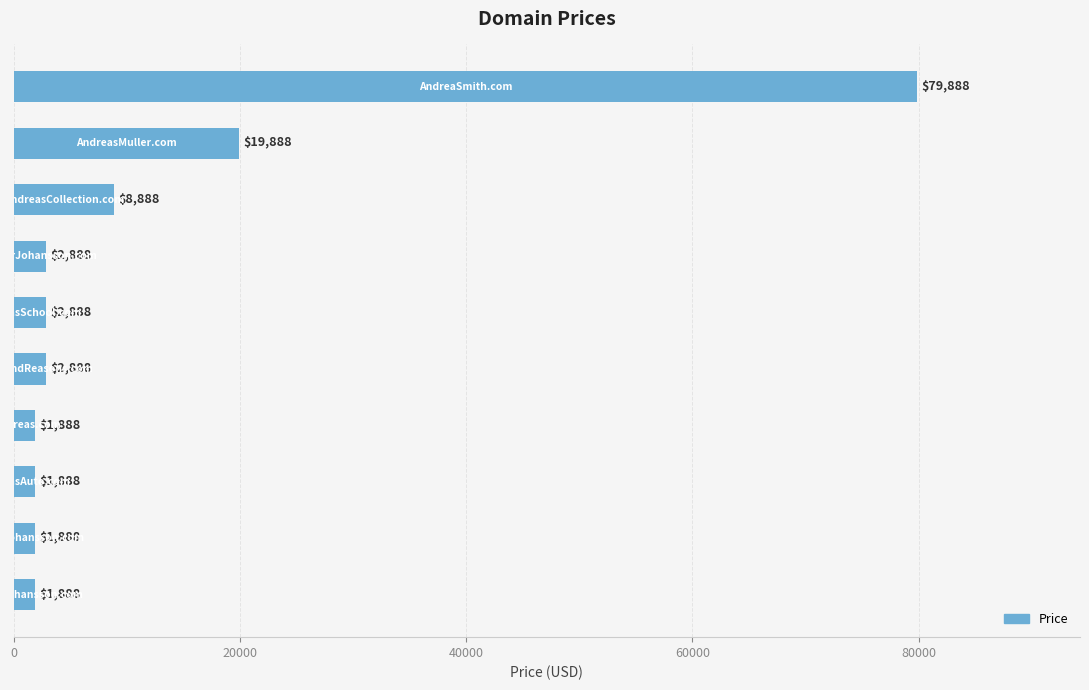

Reading bottom to top, list all the values displayed in this chart.

1888	1888	1888	1888	2888	2888	2888	8888	19888	79888